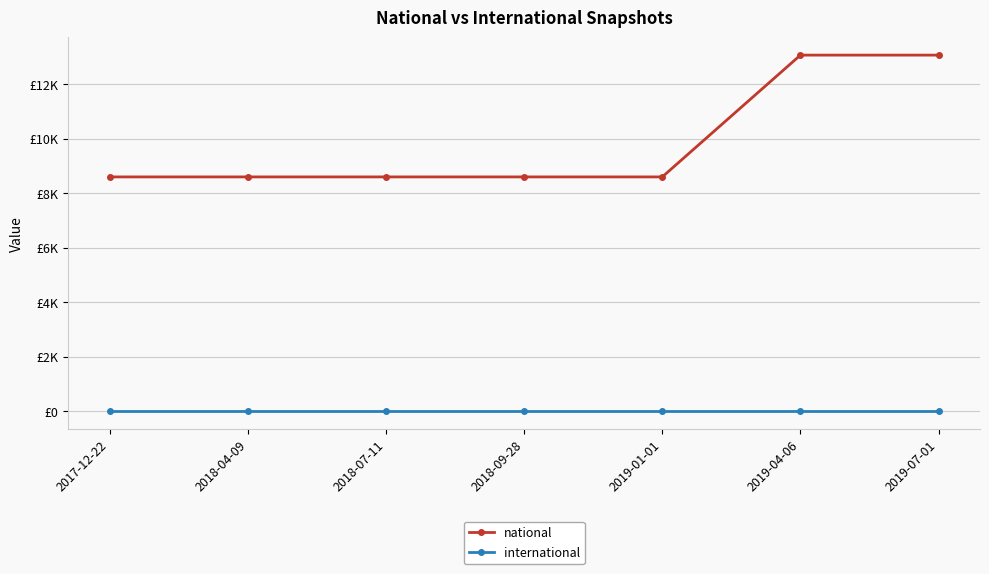

True or false: national has a value of 4433 at 2019-04-06.

False